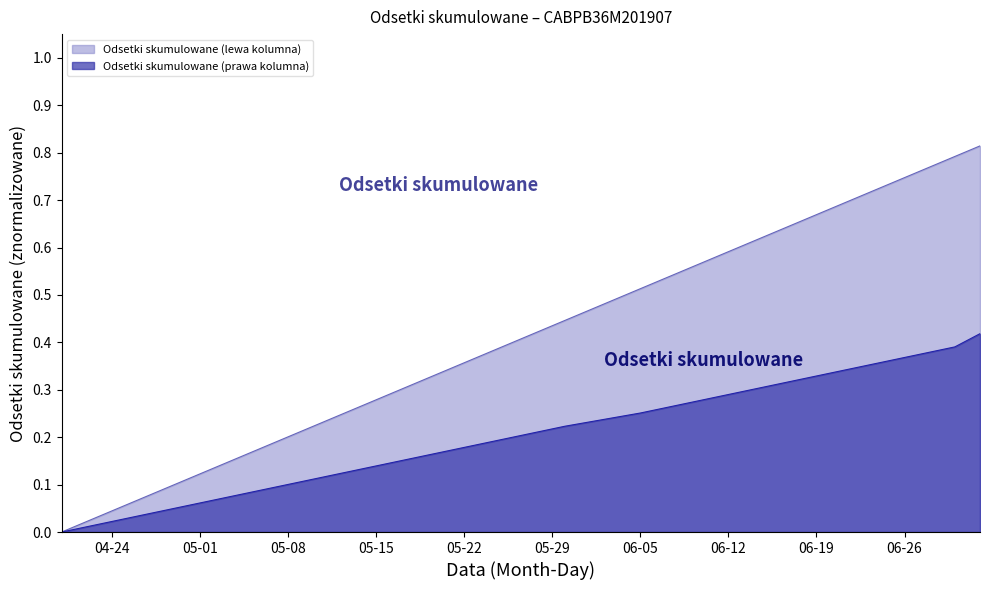

How many lines are shown in the chart?

2